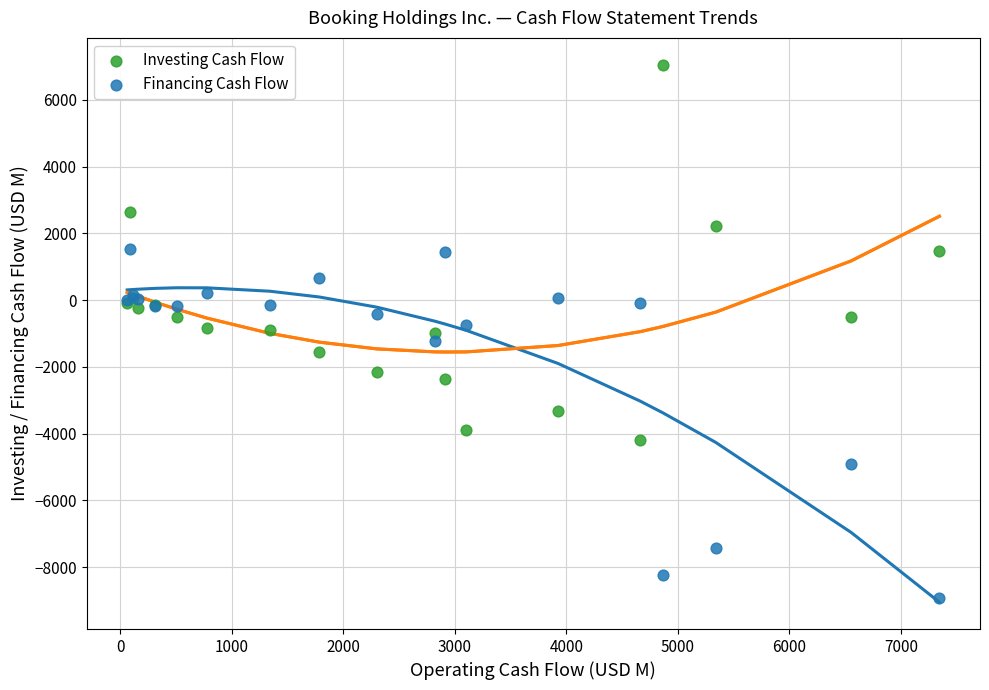

Which series contains the lowest Y value?

Financing Cash Flow